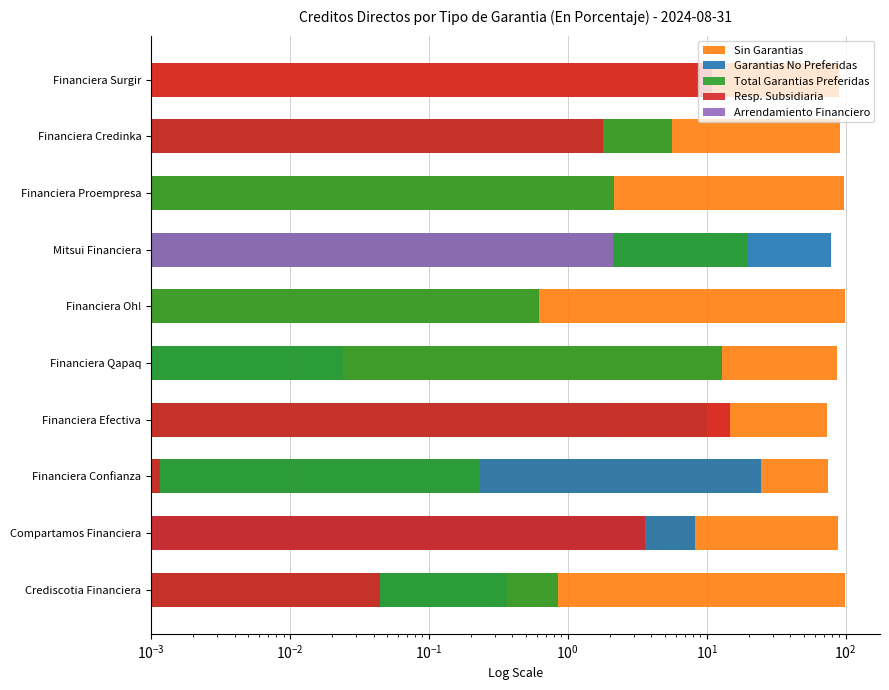

What is the sum of all Arrendamiento Financiero values?

2.1